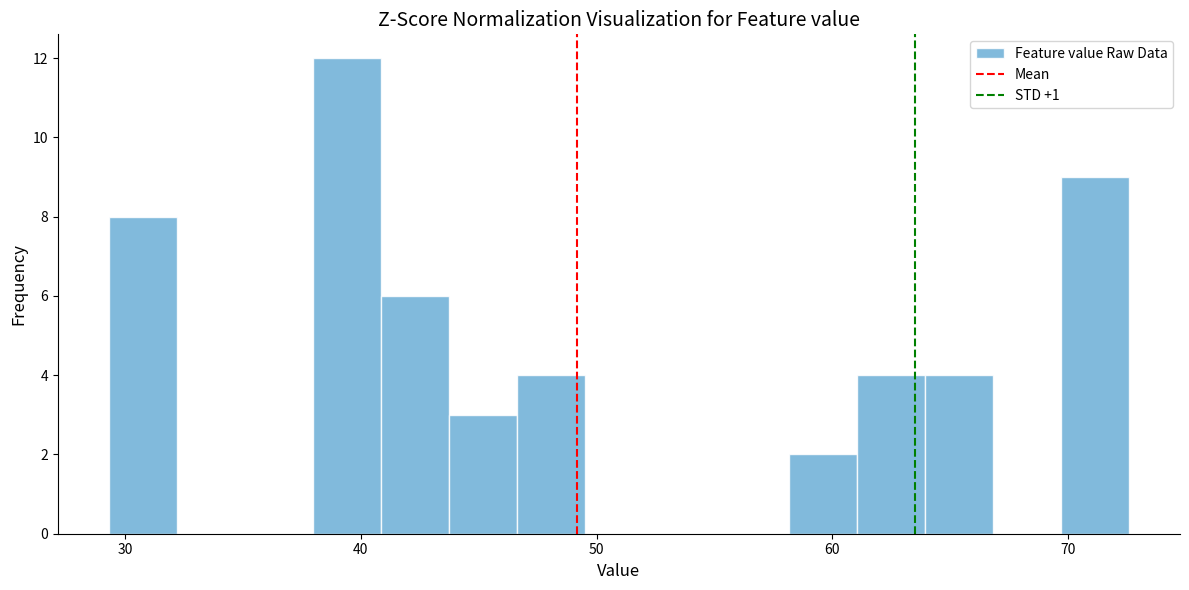

Read against the x-axis, roughly where is the centre of the tallest bar?

39